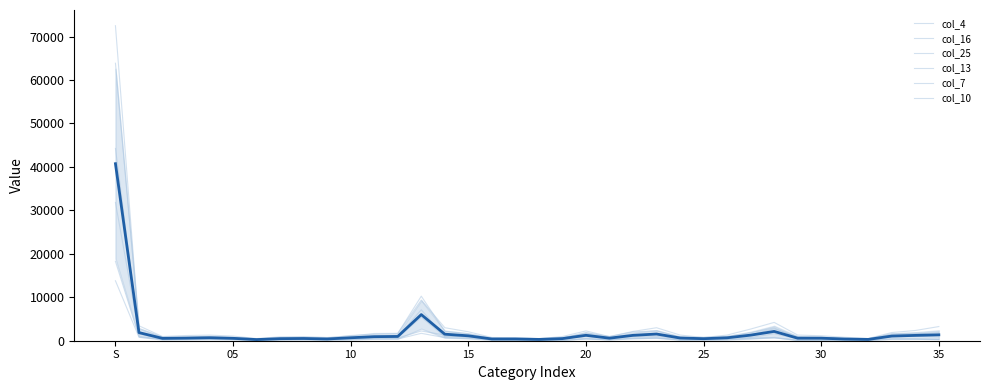

How many intersections are there between col_13 and col_7?

4